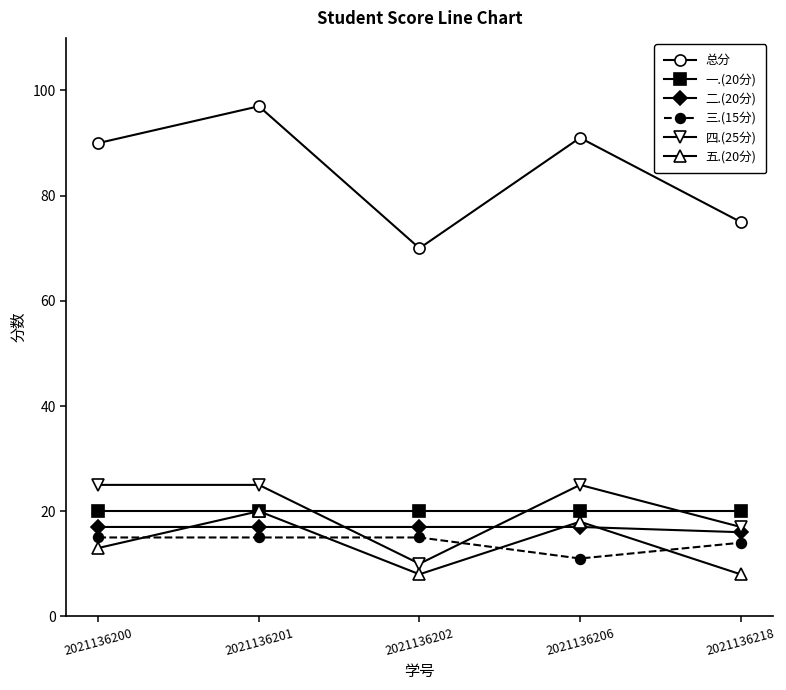

What is the sum of the 一.(20分) values at 2021136200 and 2021136202?

40